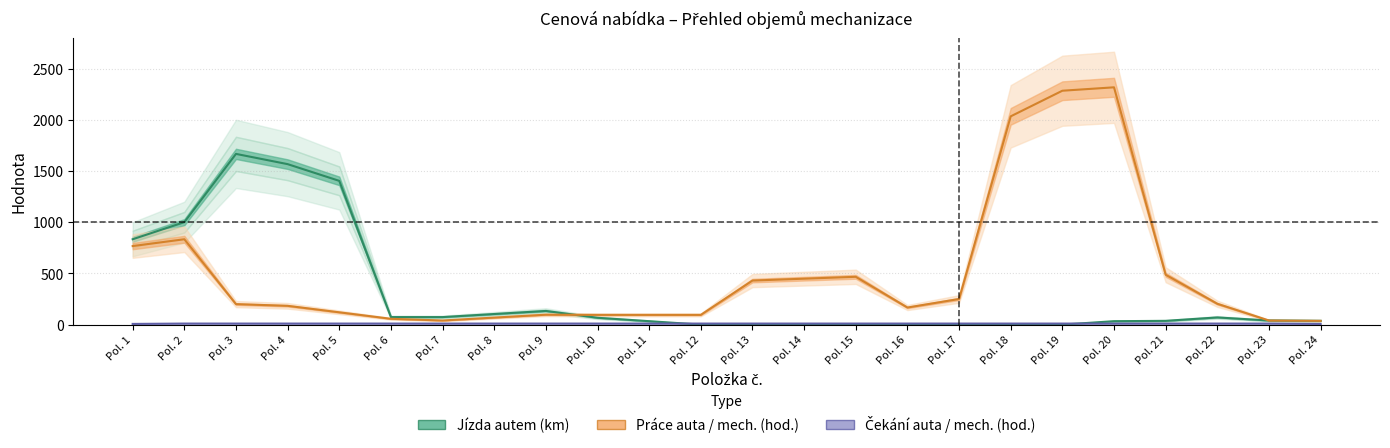

List the series in order of their overall mean, highest first.

Práce auta / mech. (hod.), Jízda autem (km), Čekání auta / mech. (hod.)